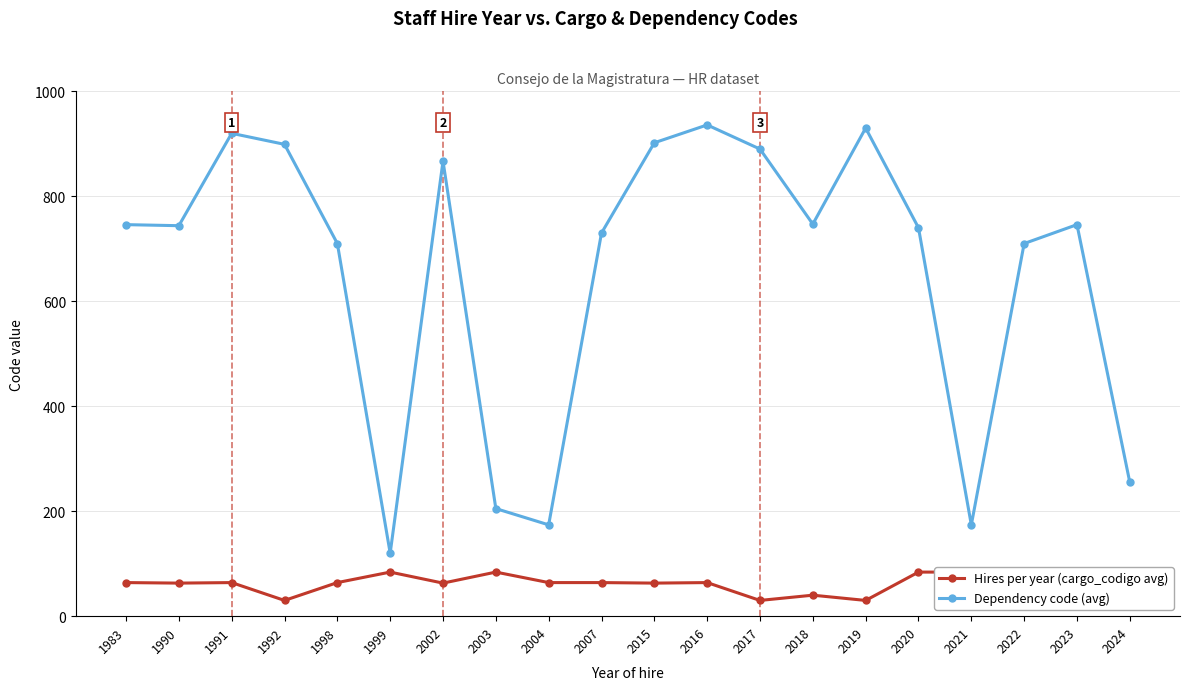

What is the approximate value of Dependency code (avg) at 2023?

746